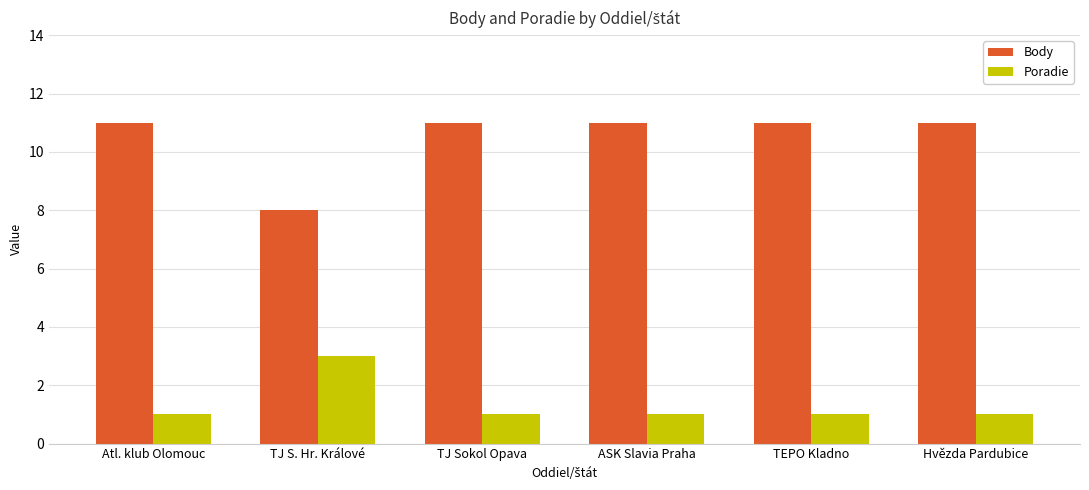

Where is Body nearest to the value 9?

TJ S. Hr. Králové